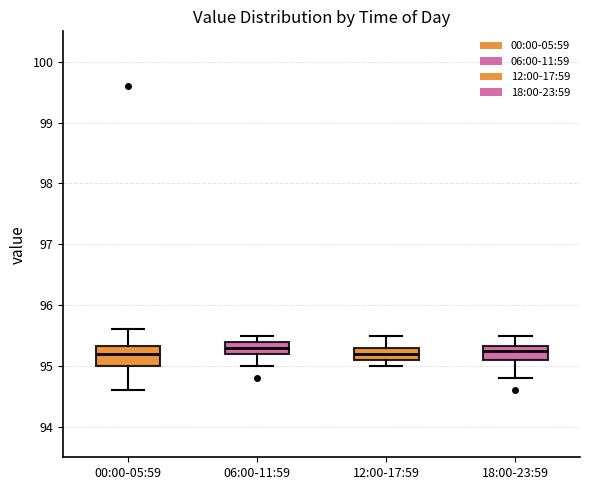

Reading left to right, transcribe this box plot: for each box, give where its median line is, the range the box spans, and where its two whiskers end, as read against the y-axis. The values are not printed on the chart, so give them approximately, as read against the axis.

00:00-05:59: median 95.2, box 95.0 to 95.3, whiskers 94.6 to 95.6
06:00-11:59: median 95.3, box 95.2 to 95.4, whiskers 95.0 to 95.5
12:00-17:59: median 95.2, box 95.1 to 95.3, whiskers 95.0 to 95.5
18:00-23:59: median 95.3 (just below the box's upper edge), box 95.1 to 95.3, whiskers 94.8 to 95.5